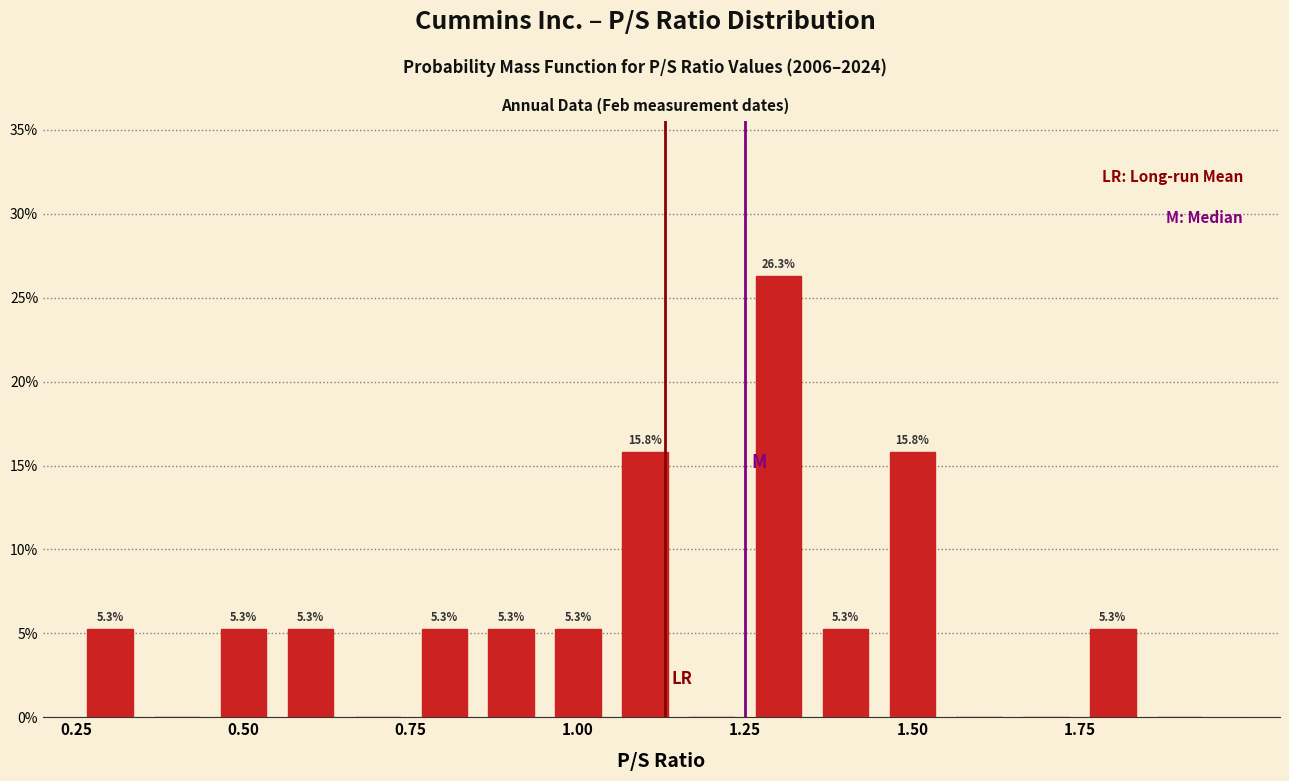

Around what value on the x-axis is the tallest bar? Give the approximate position of its centre, as read against the axis.

1.30